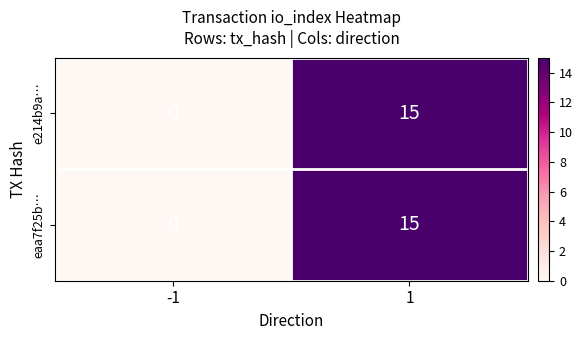

What is the total value across all series at 1?

30